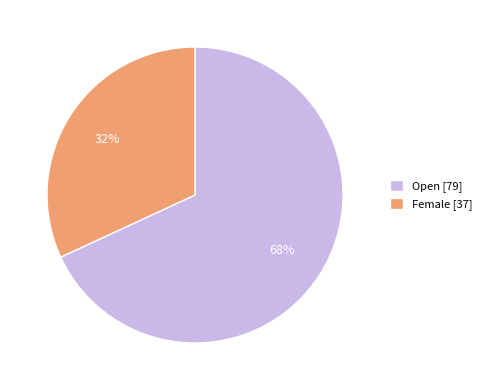

To the nearest percent, what is the difference between the Open and Female slice percentages?

36%